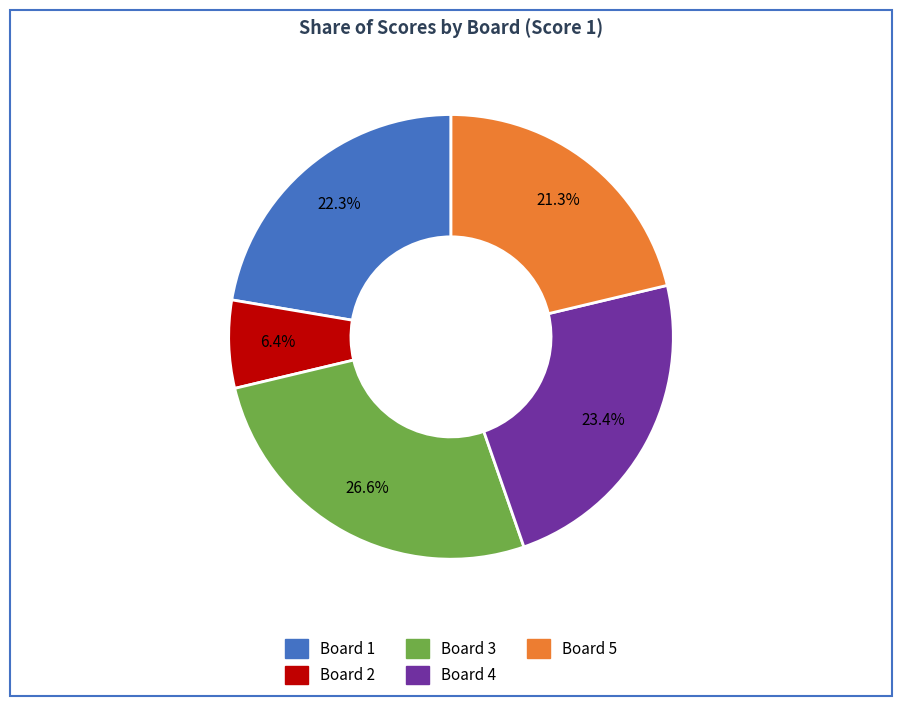

Is there a majority slice in this chart?

No